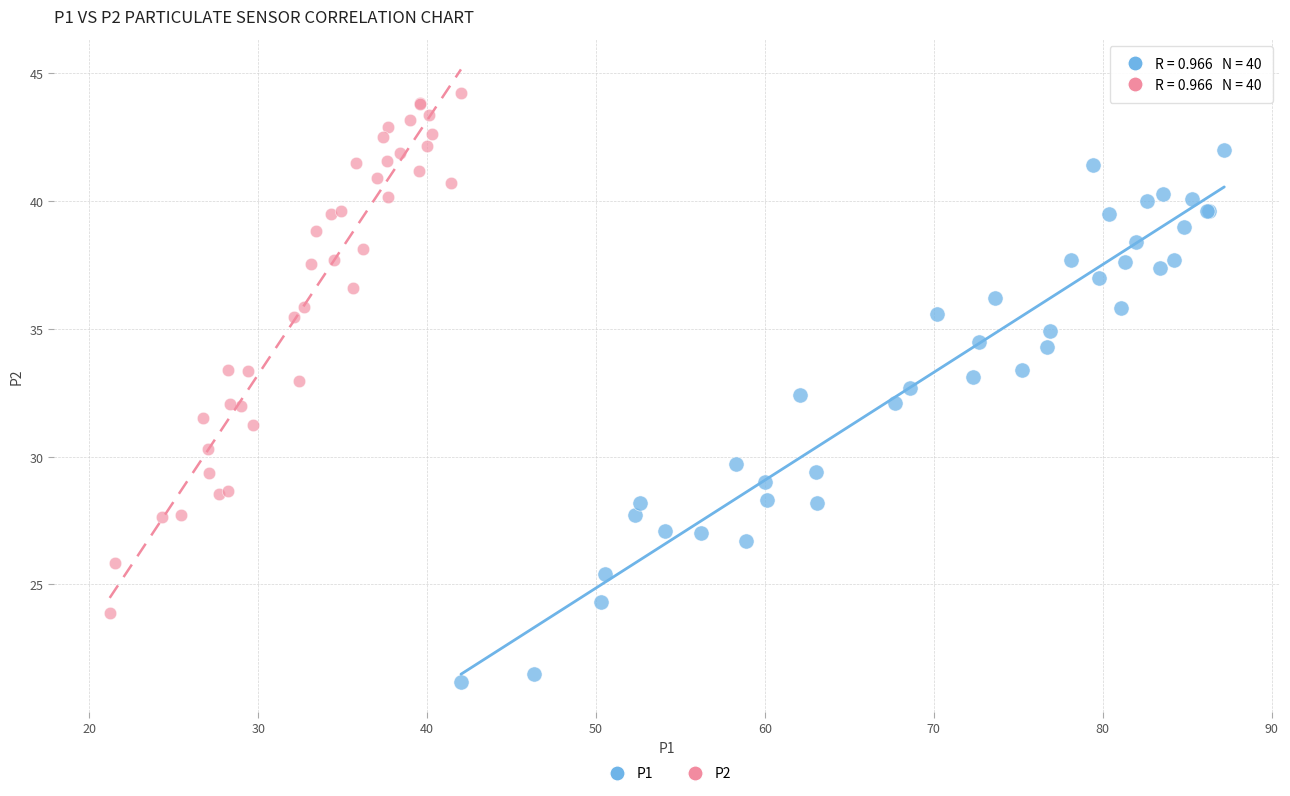

What are all the series names shown in the legend?

P1, P2